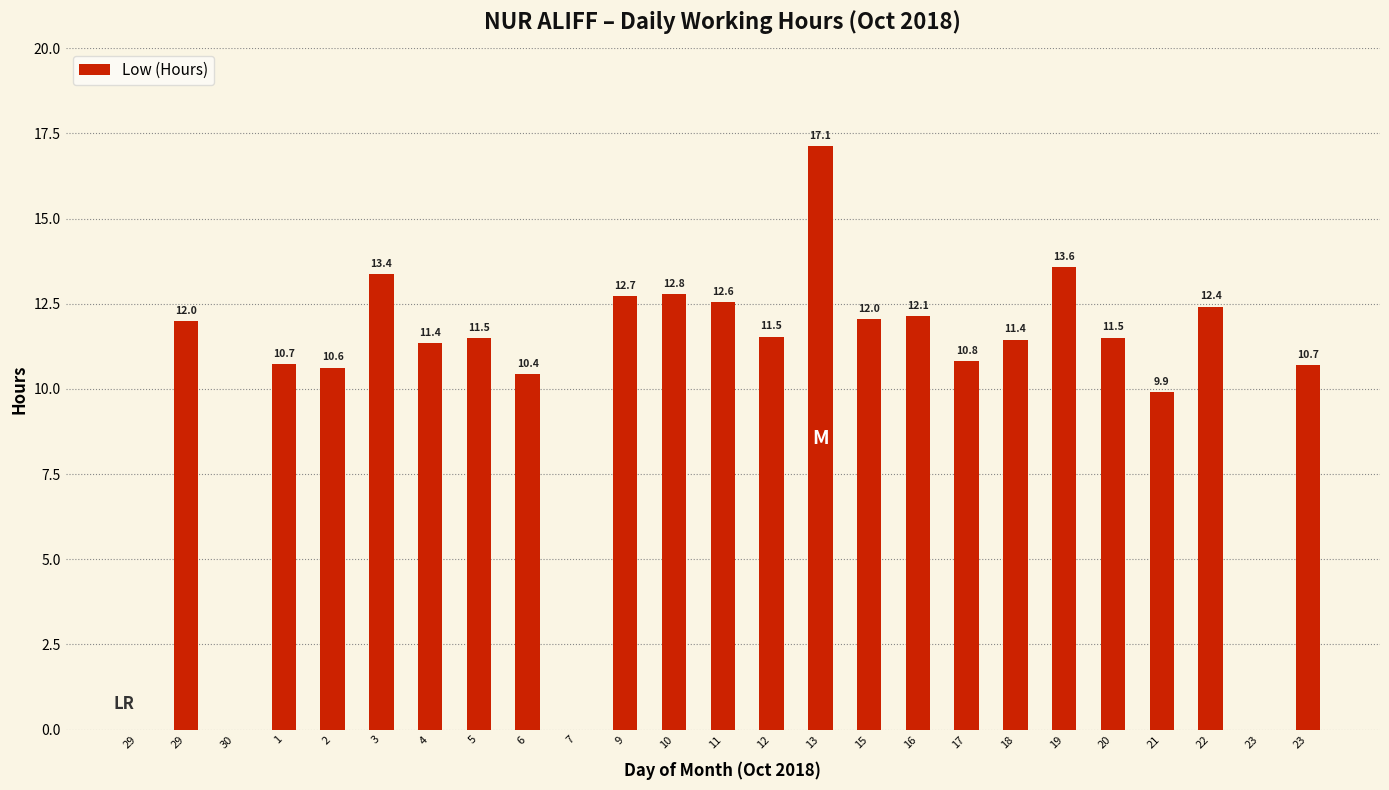

Are the bars horizontal?

No